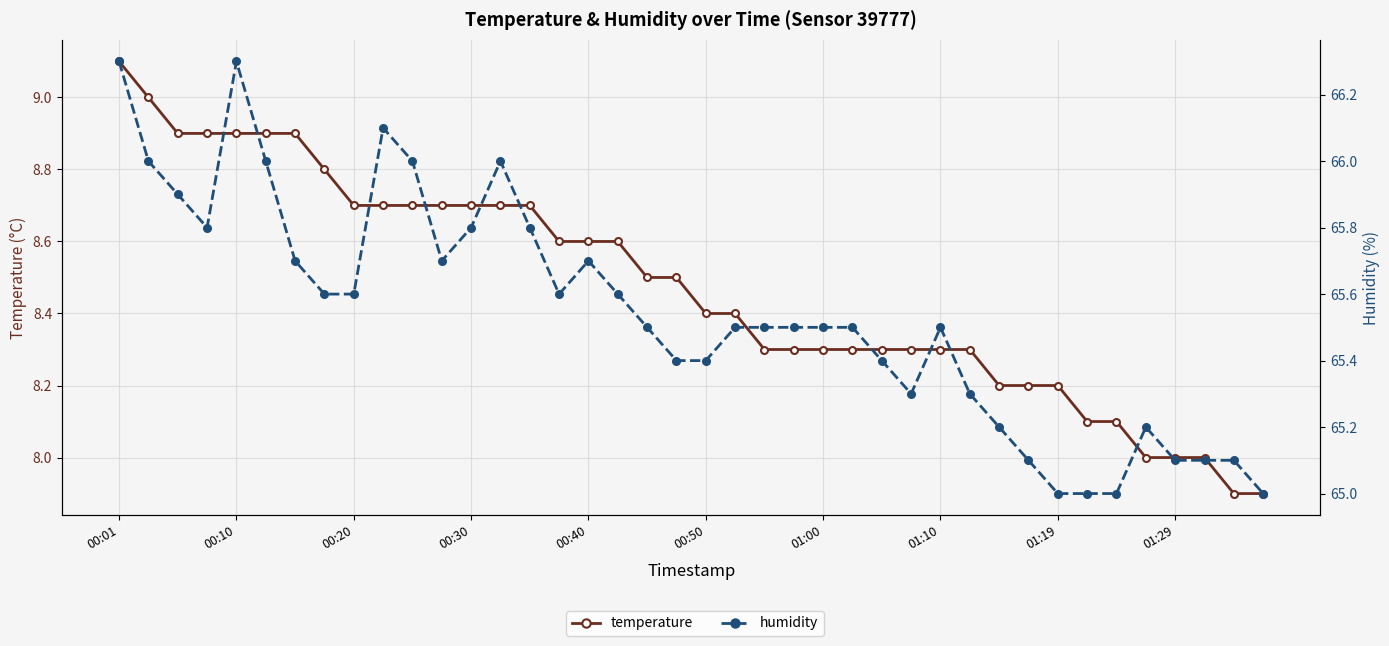

True or false: temperature has more than 0 interior local peaks.

False